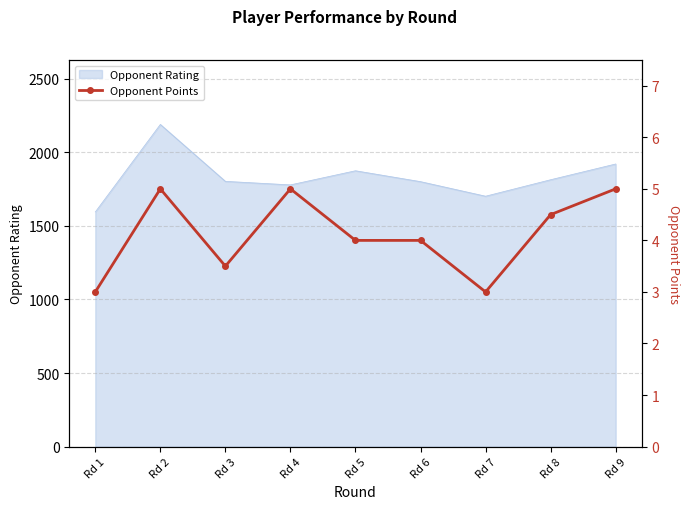

What is the maximum value for Opponent Rating?

2190